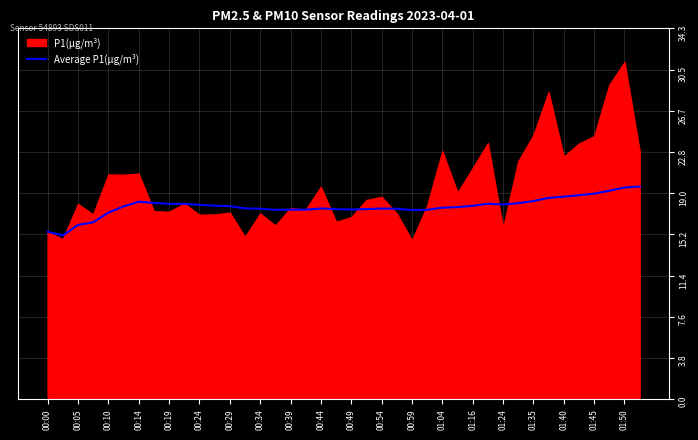

What is the minimum value for Average P1(µg/m³)?

15.1